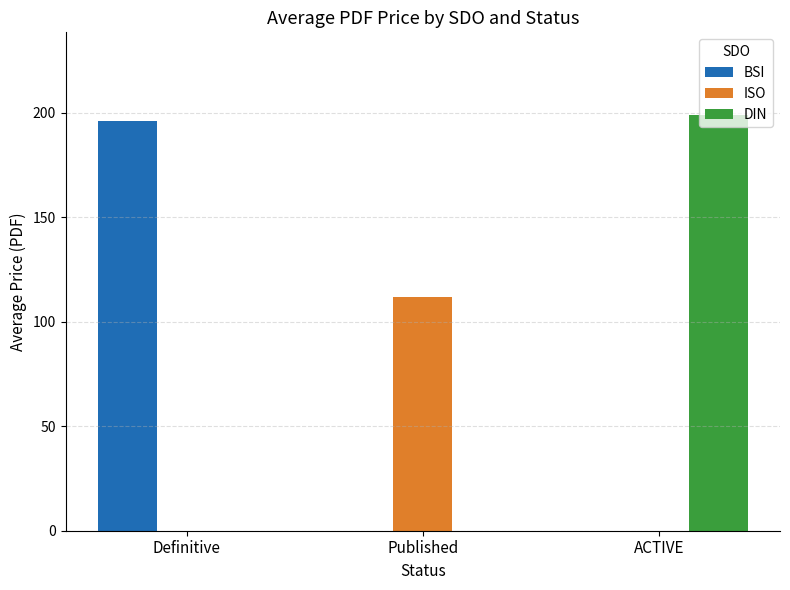

What is the approximate value of DIN at ACTIVE?

198.7